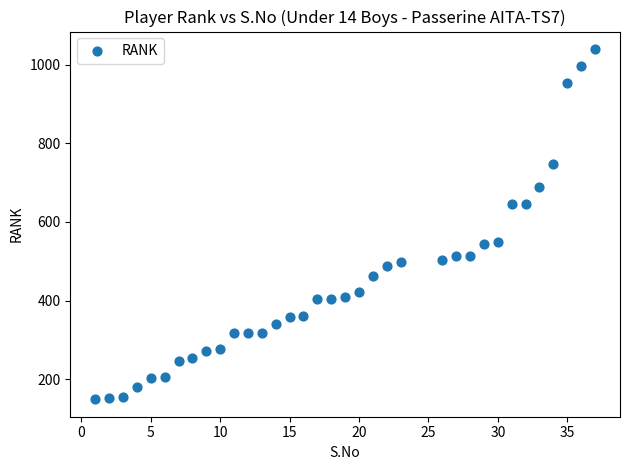

What is the range of Y values (max minus min)?

891